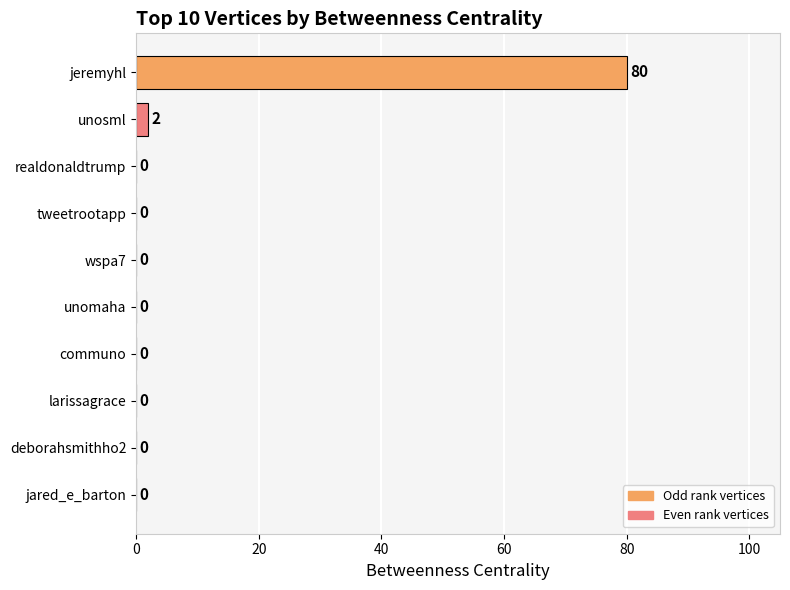

Which label corresponds to the largest value in the chart?

jeremyhl